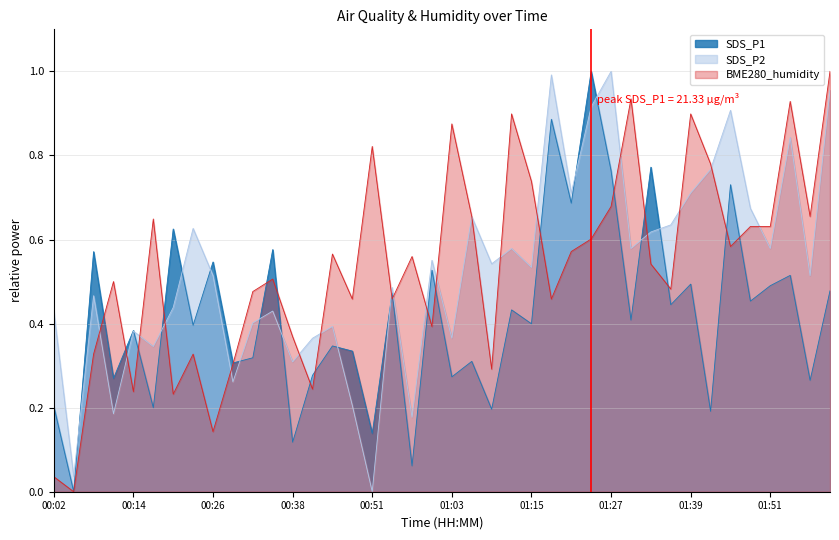

List the series in order of their peak value, lowest first.

SDS_P1, SDS_P2, BME280_humidity